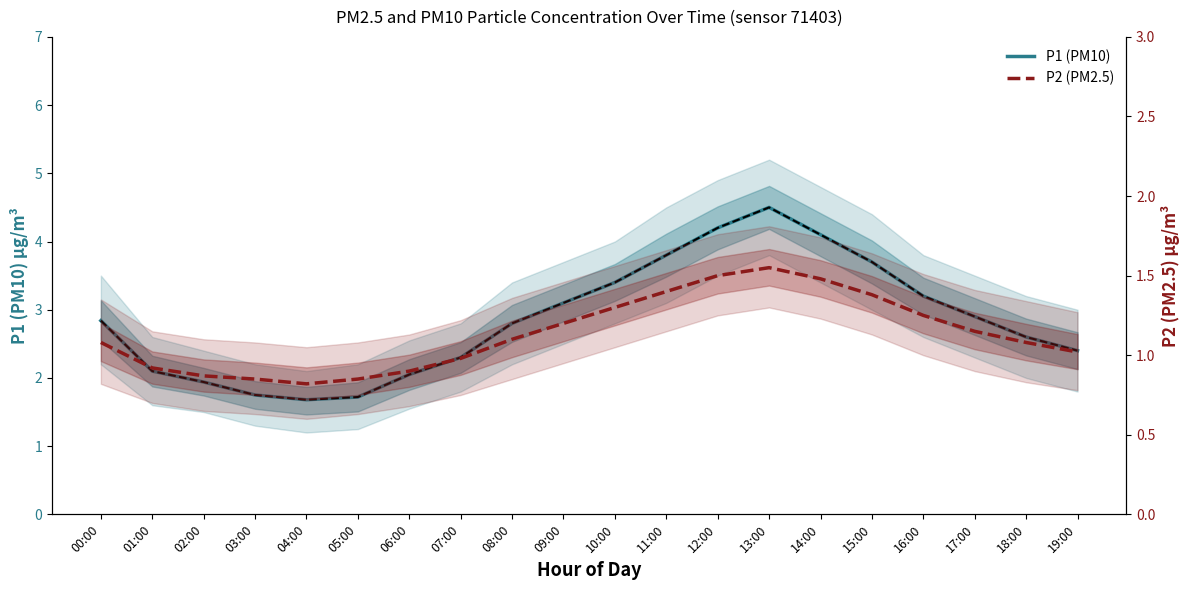

Which has a higher value, 06:00 or 07:00?

07:00